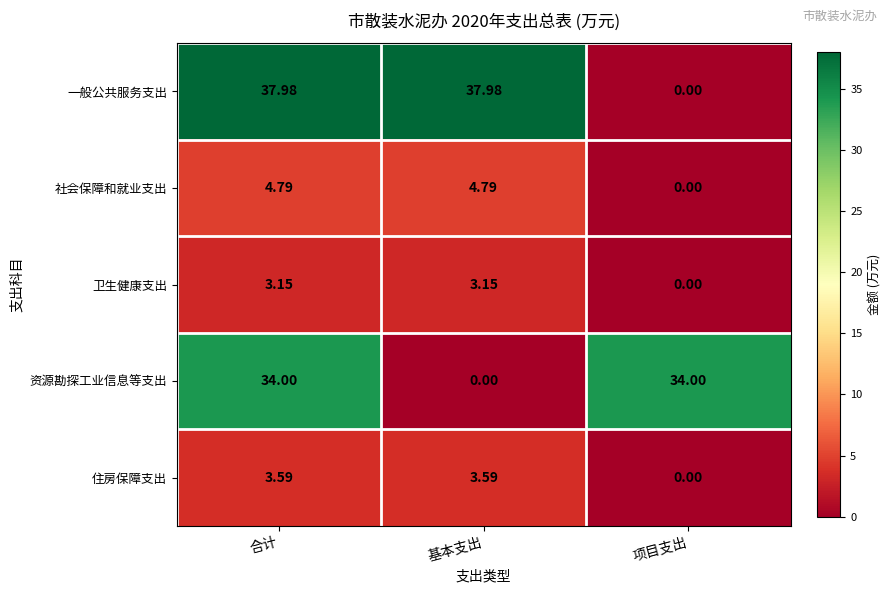

What is the difference between the highest and lowest values at 项目支出?

34.0